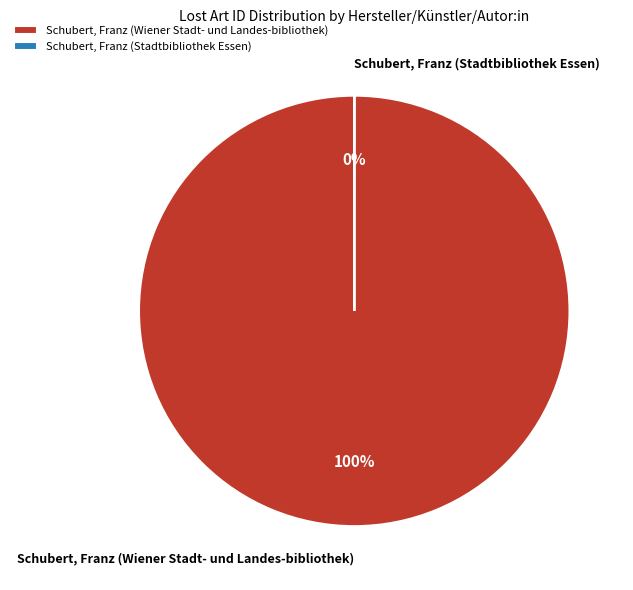

To the nearest percent, what is the combined percentage of Schubert, Franz (Stadtbibliothek Essen) and Schubert, Franz (Wiener Stadt- und Landes-bibliothek)?

100%